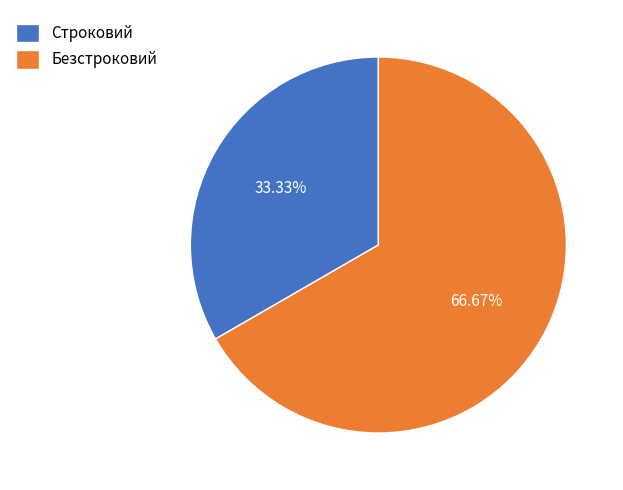

To the nearest percent, what portion does Безстроковий represent?

67%